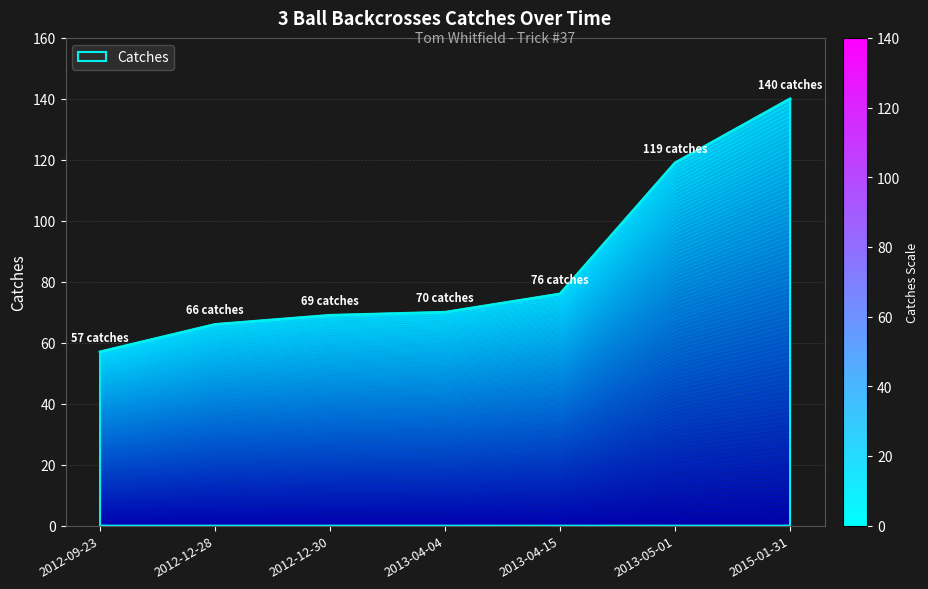

What is the ratio of the value at 2013-04-15 to the value at 2012-09-23?

1.3